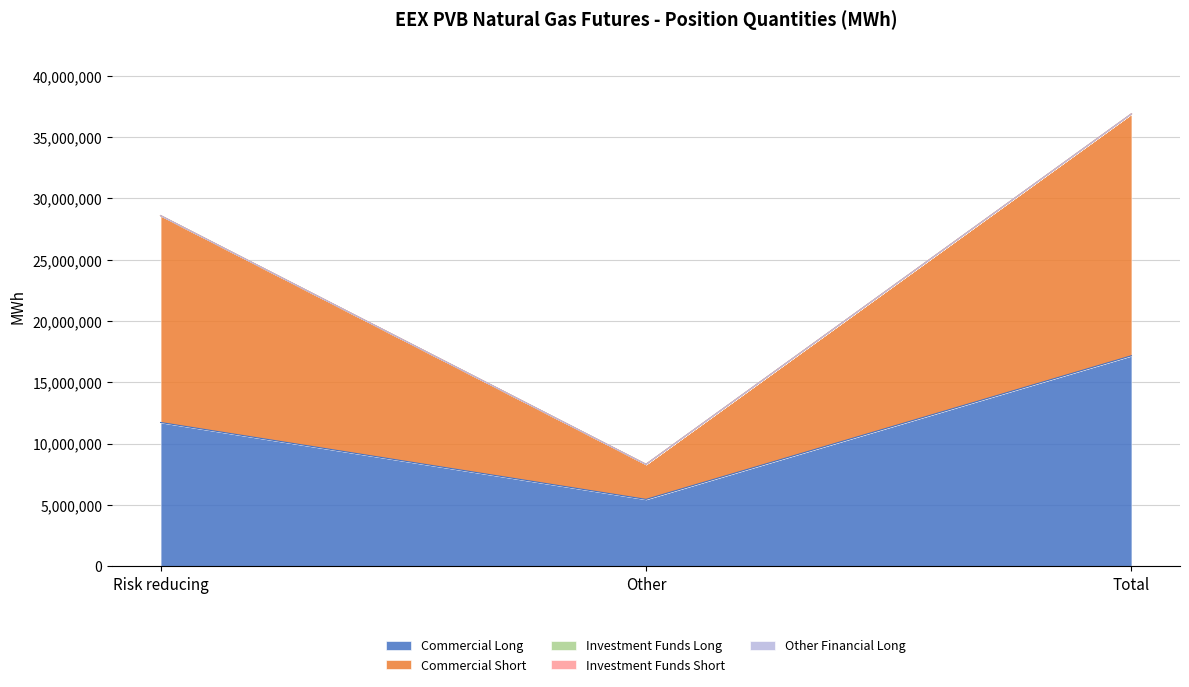

Reading left to right, list all the values displayed in this chart.

Commercial Long: 11717140	5443160	17160300
Commercial Short: 16876840	2856740	19733580
Investment Funds Long: 0	0	0
Investment Funds Short: 0	0	0
Other Financial Long: 0	0	0